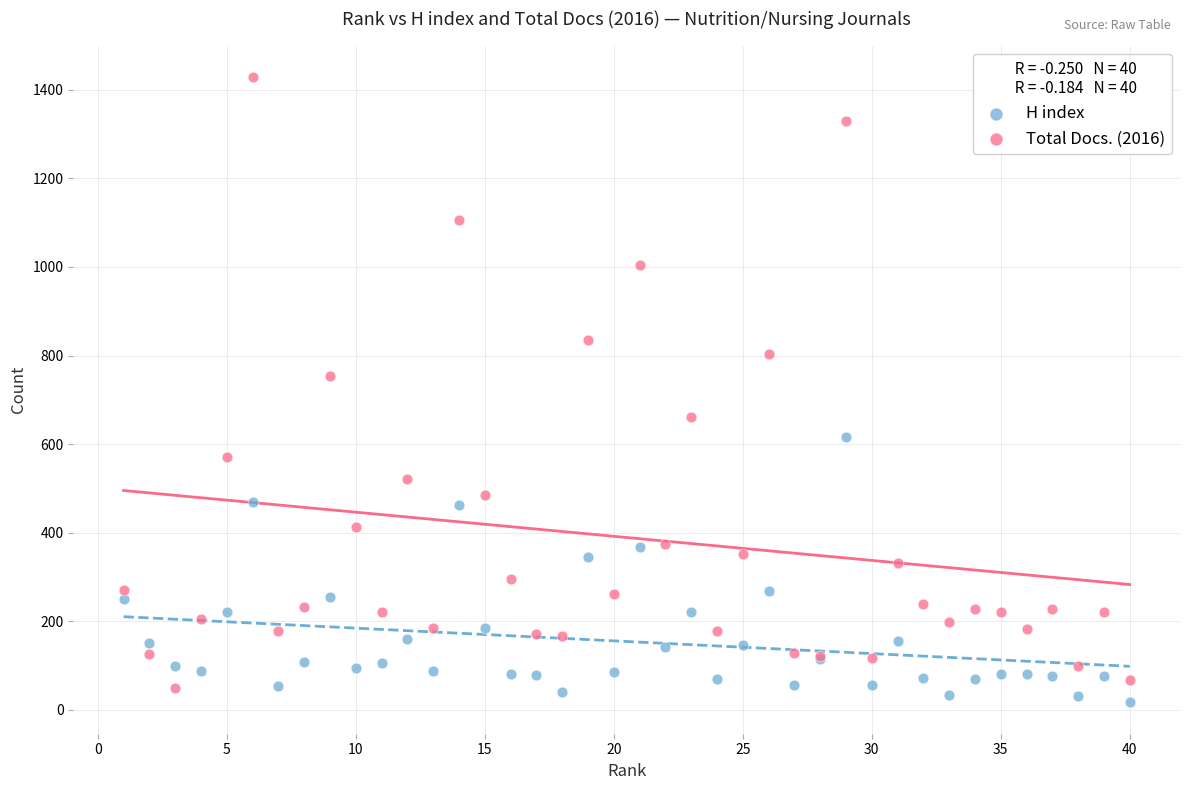

Which series reaches the maximum Y coordinate?

Total Docs. (2016)